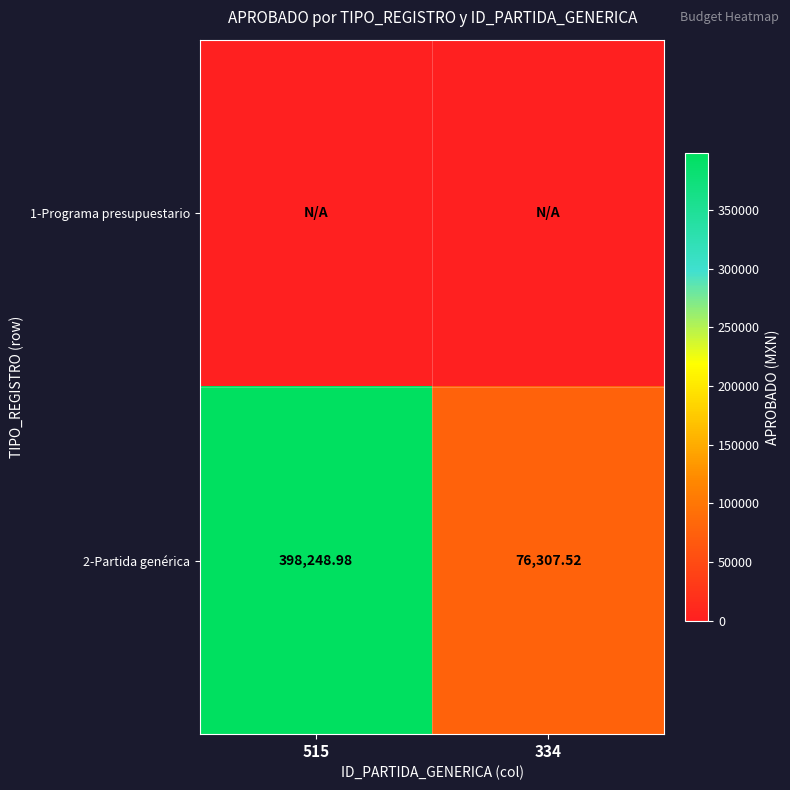

What is the total value across all series at 515?

398249.0